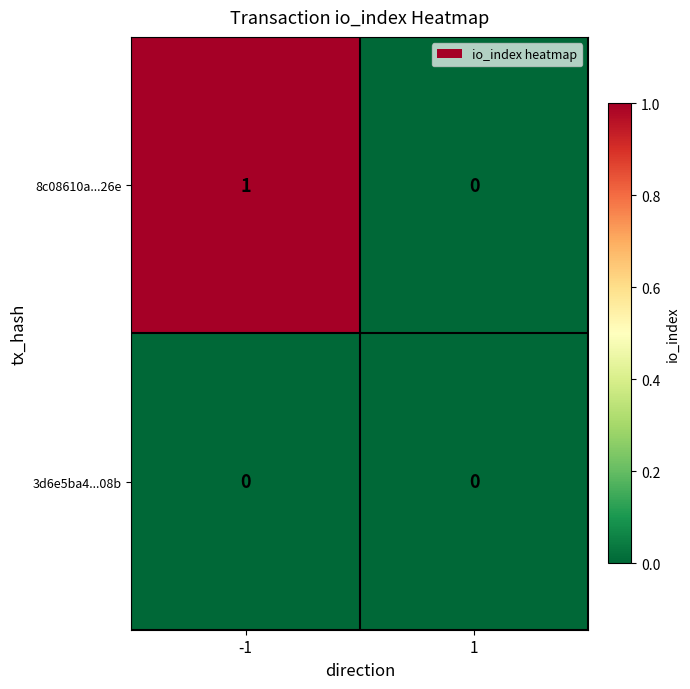

At which category is the sum across all series the highest?

-1